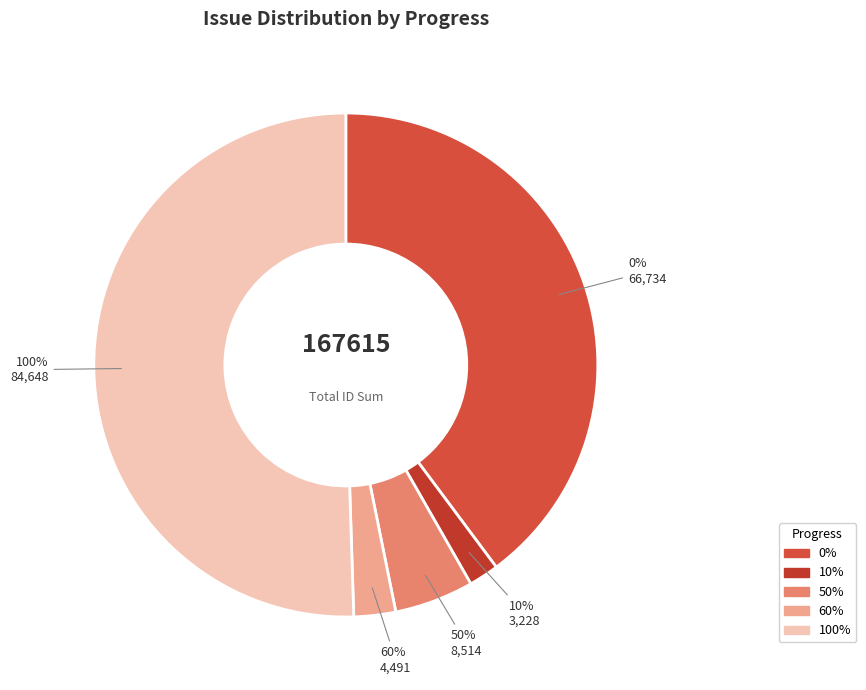

To the nearest percent, what percentage of the pie is 4377?

3%